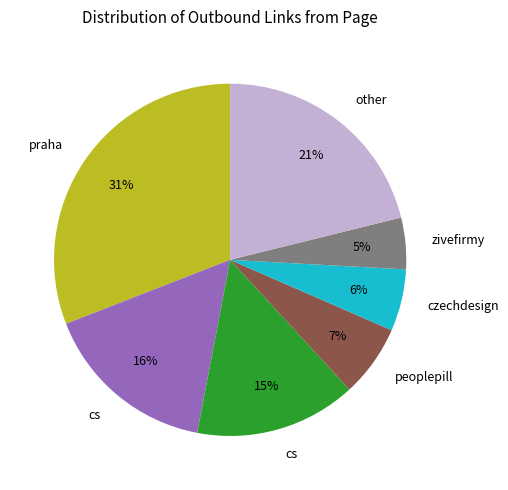

To the nearest percent, what is the difference between the largest and smallest slice percentages?

26%